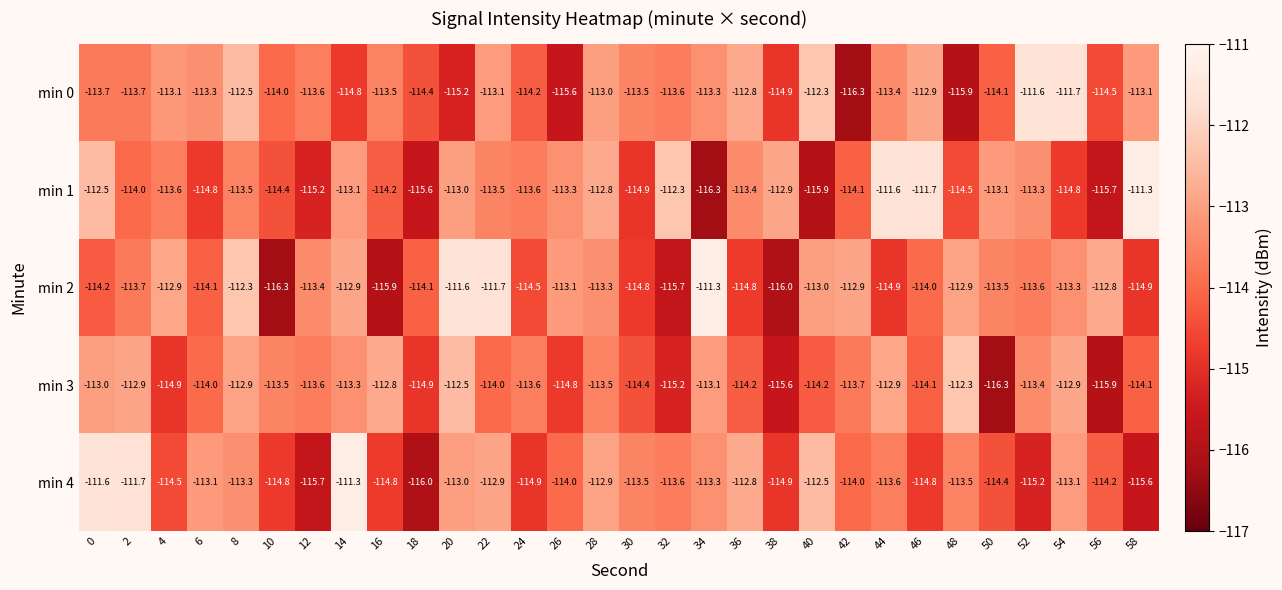

What is the difference between the maximum and minimum values in the min 0 series?

4.7